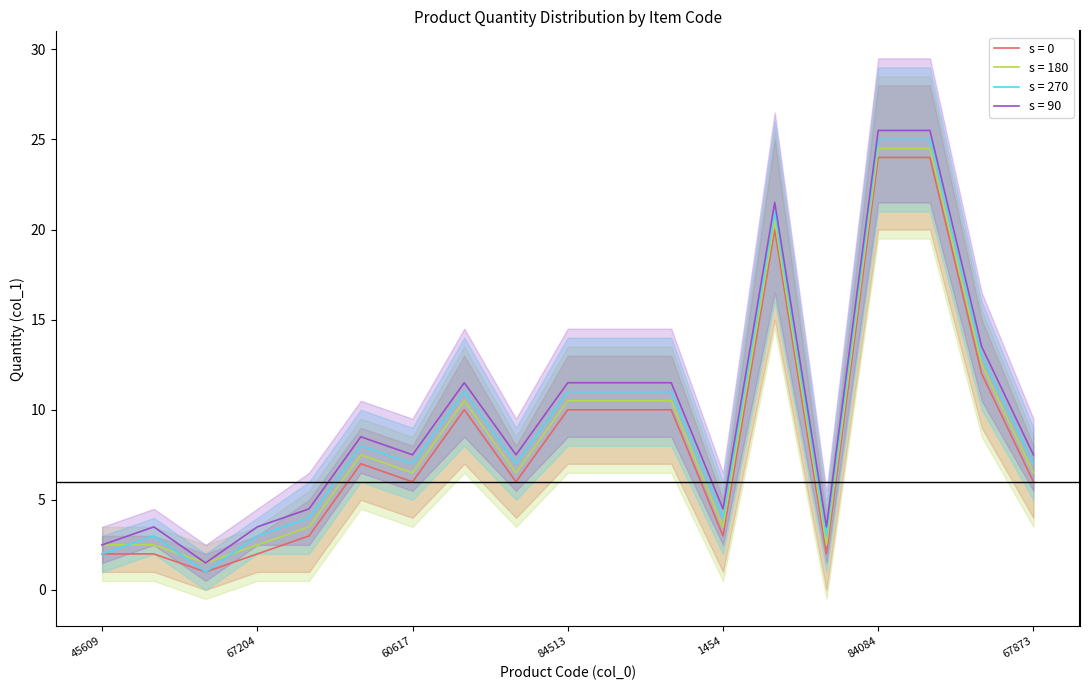

True or false: s = 270 and s = 90 intersect in this chart.

False